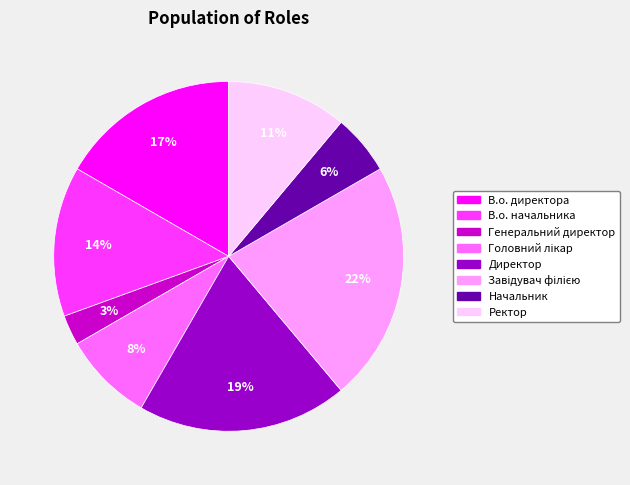

How many segments does this pie chart have?

8